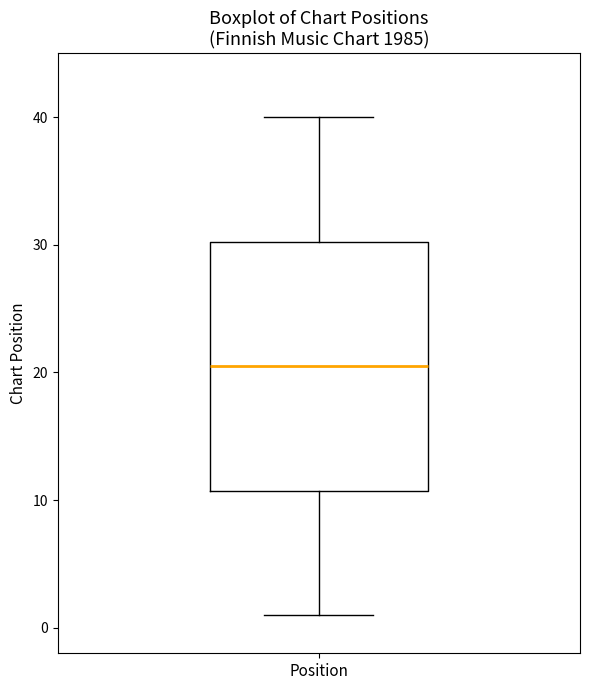

Transcribe this box plot: give where the median line is, the range the box spans, and where the two whiskers end, as read against the y-axis. The values are not printed on the chart, so give them approximately, as read against the axis.

median 21, box 11 to 30, whiskers 1 to 40